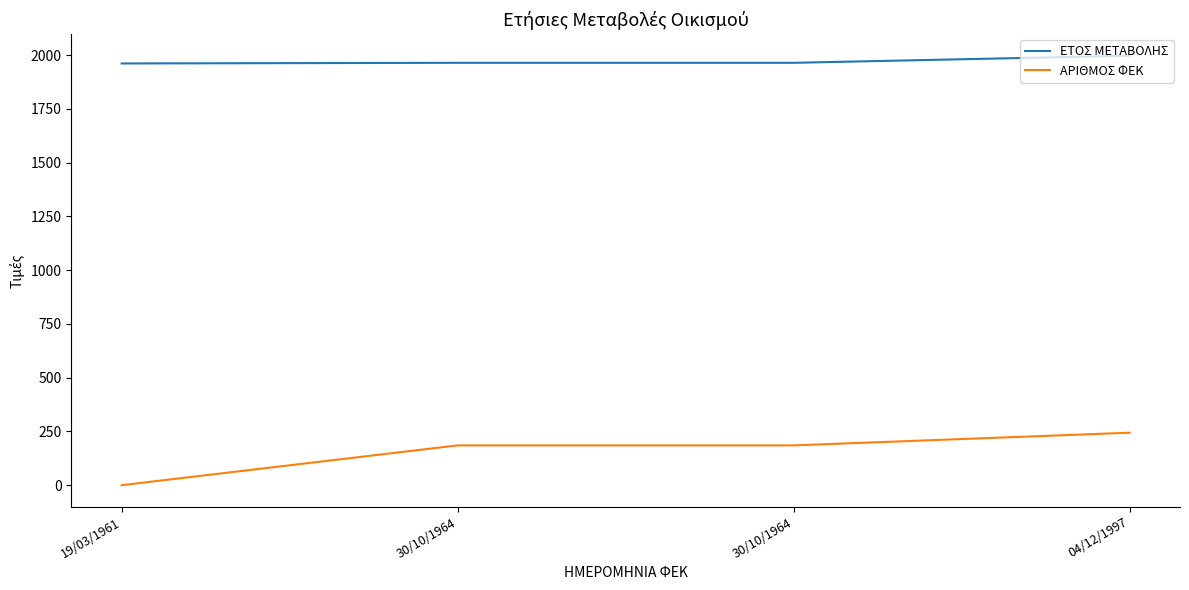

Reading right to left, transcribe all the data shown in this chart.

ΕΤΟΣ ΜΕΤΑΒΟΛΗΣ: 1997	1964	1964	1961
ΑΡΙΘΜΟΣ ΦΕΚ: 244	185	185	0